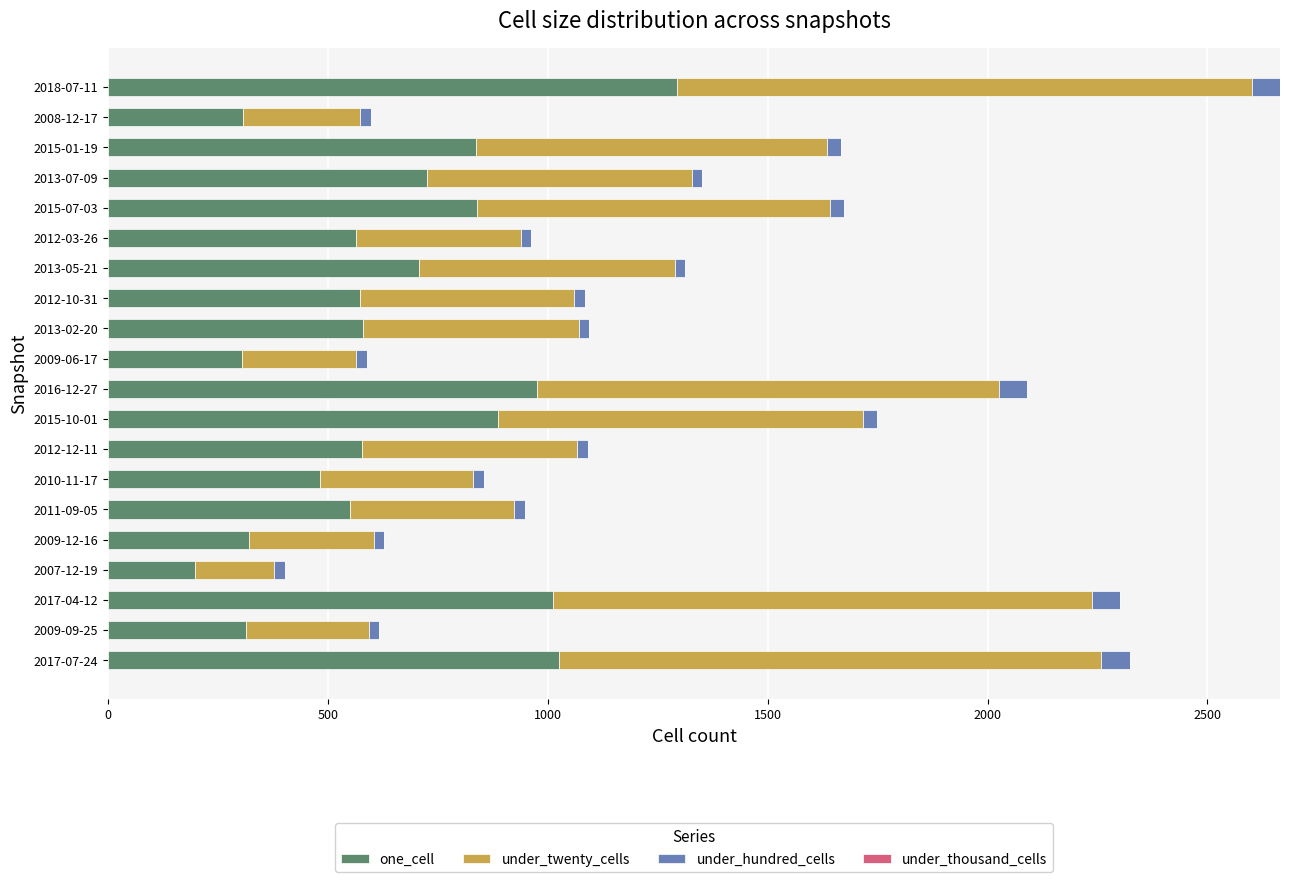

What is the average value of the one_cell series?

653